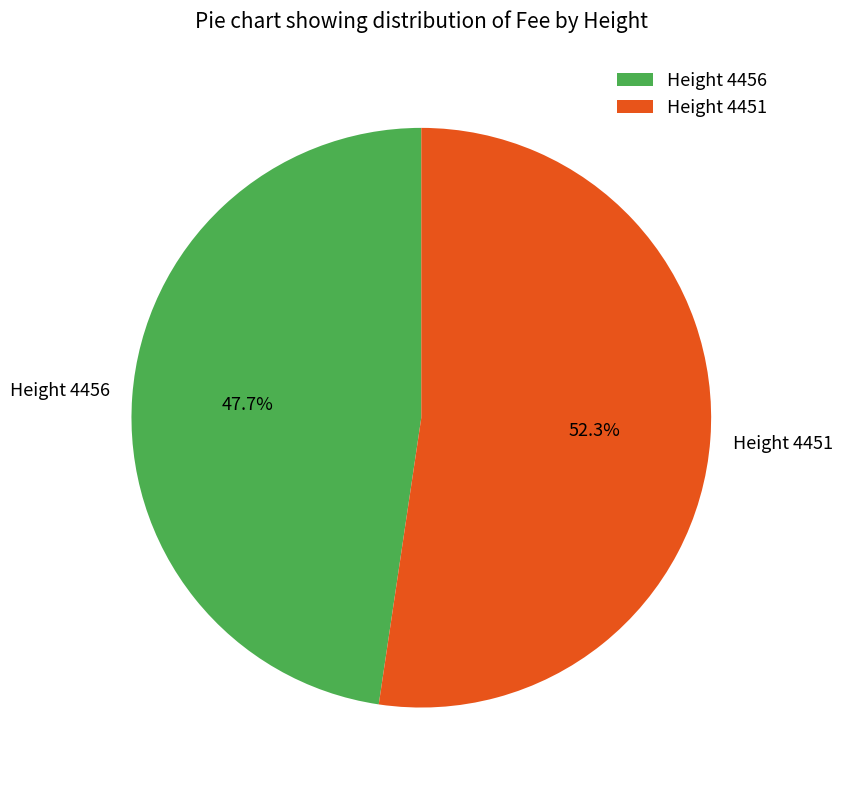

Does Height 4451 represent more than half of the total?

Yes